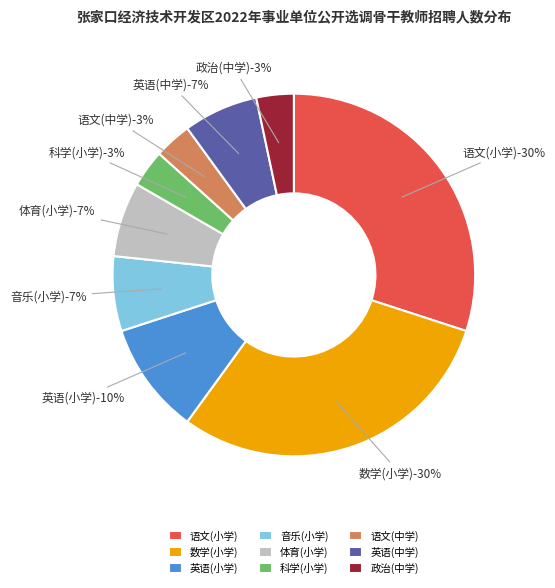

To the nearest percent, what is the average slice percentage?

11%